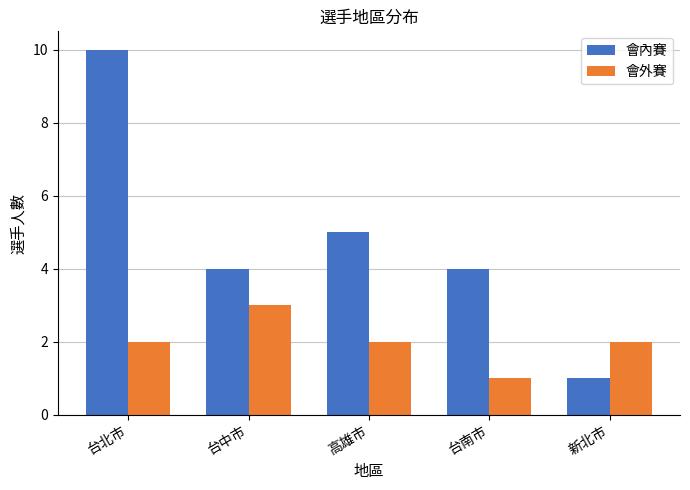

How many 會內賽 values are between 4 and 5?

3